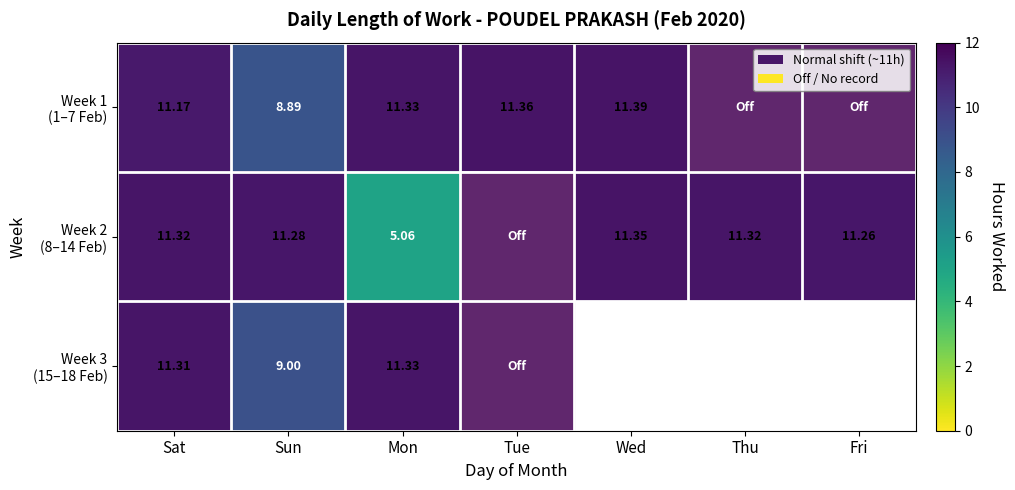

Rank the series at Sat from lowest to highest value.

Week 1 (1–7 Feb), Week 3 (15–18 Feb), Week 2 (8–14 Feb)